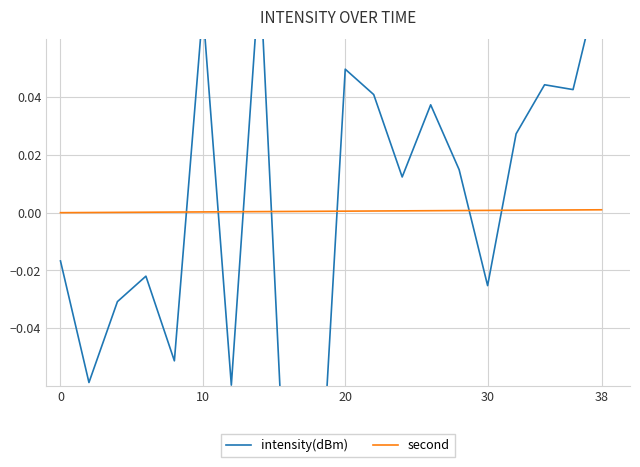

Is it true that second equals 0.0 at 0?

True